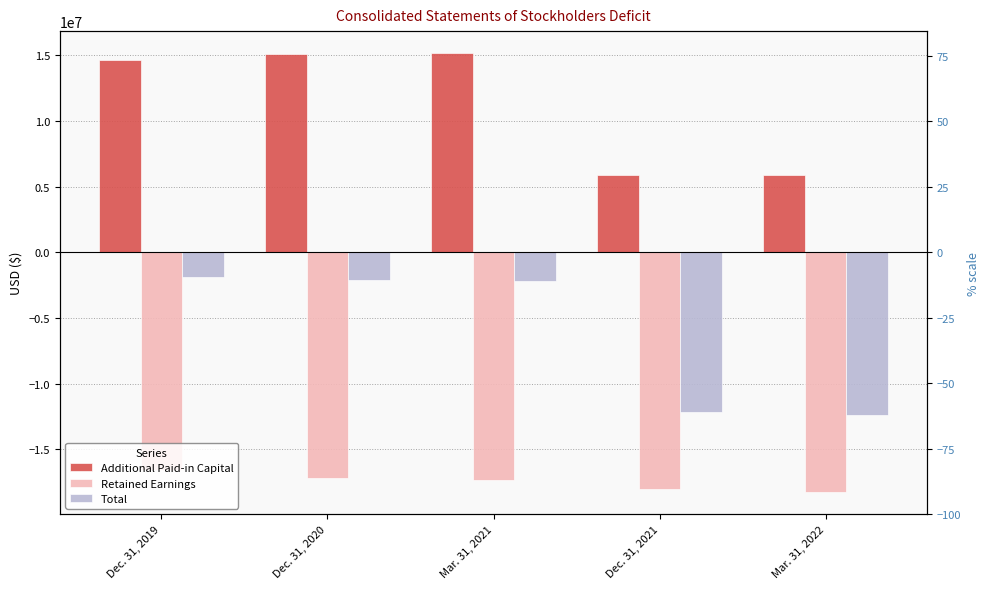

What is the label of the 3rd bar from the right?

Mar. 31, 2021